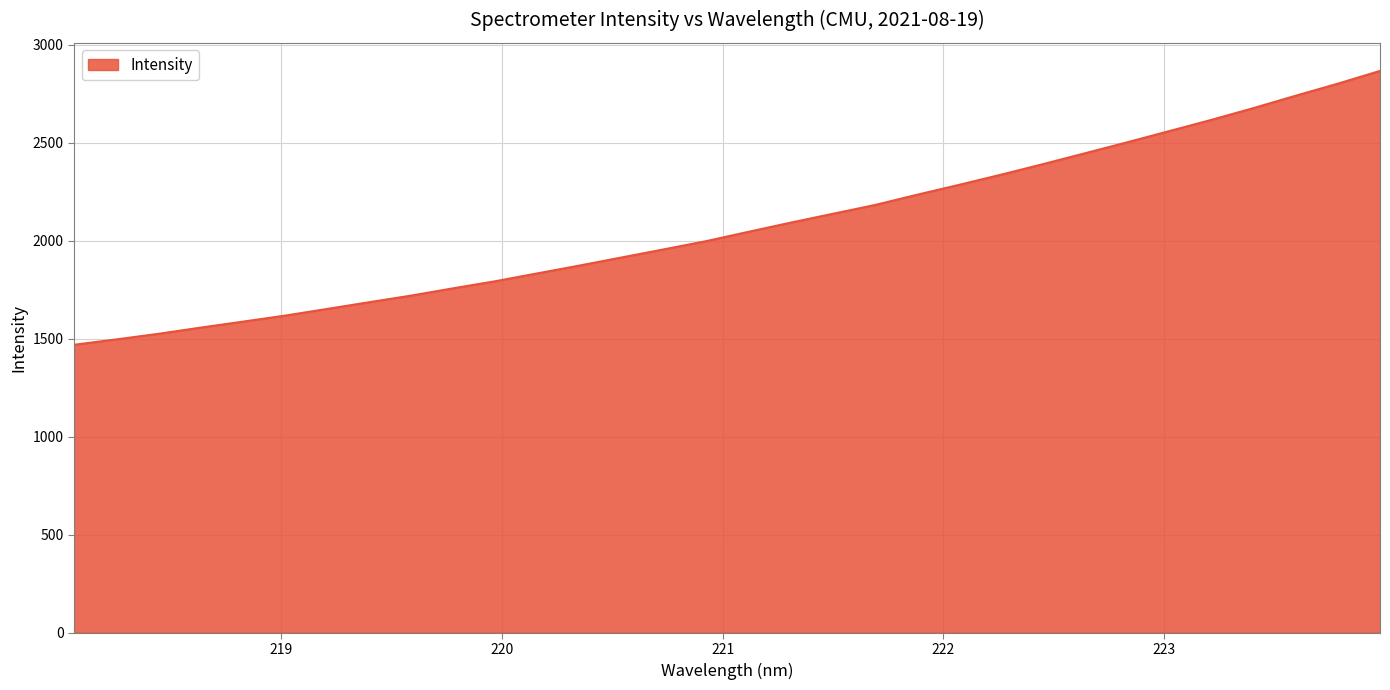

What is the difference between the maximum and minimum values?

1396.9